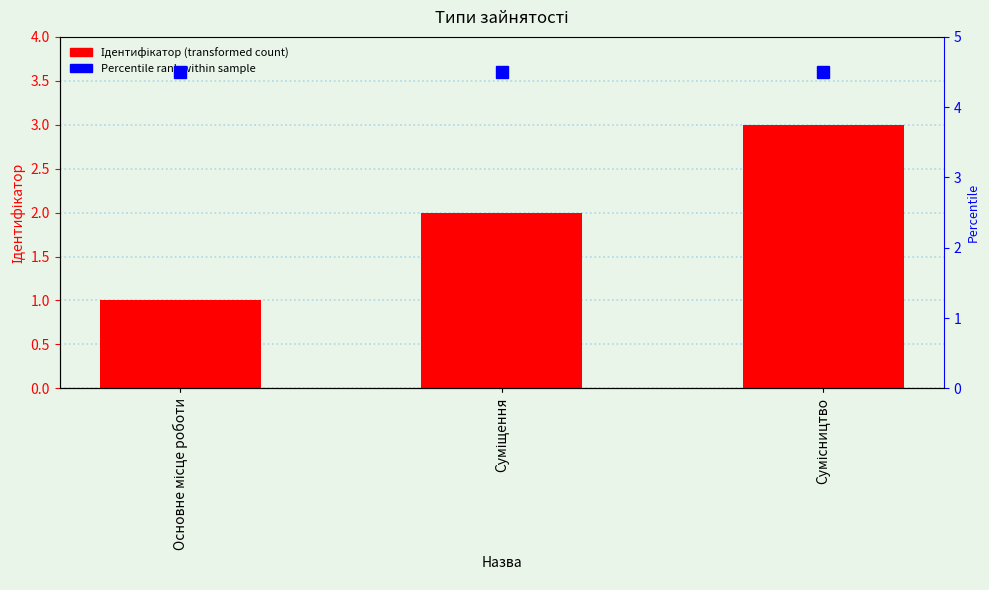

The chart shows a value of 5 at Сумісництво. True or false?

False